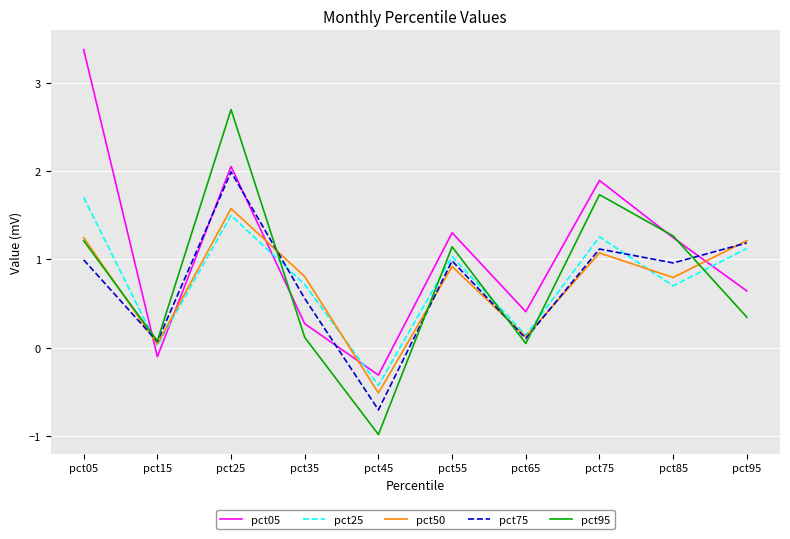

Is it true that pct05 equals 0.1 at pct35?

False